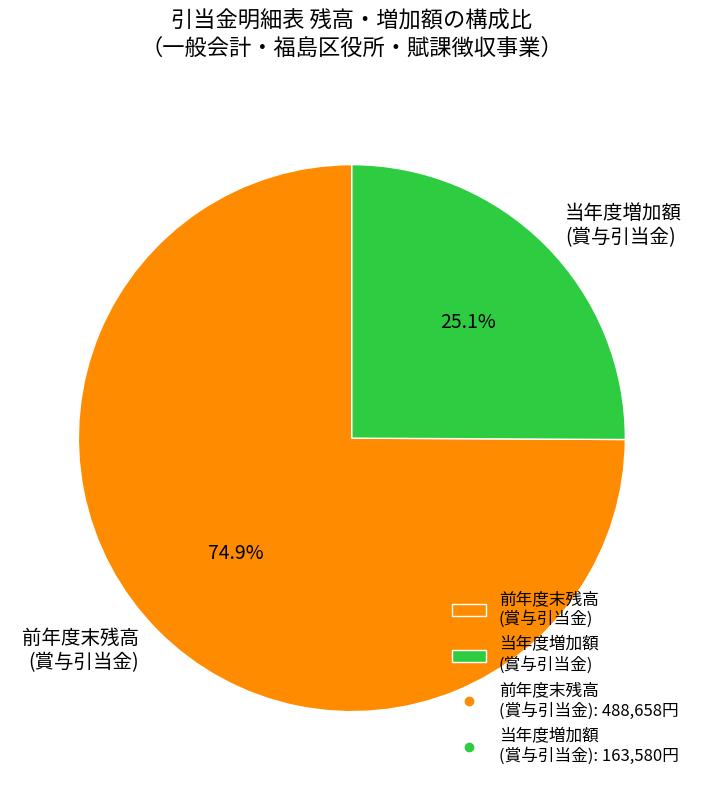

How much of the chart is everything except 当年度増加額 (賞与引当金)?

74.9%